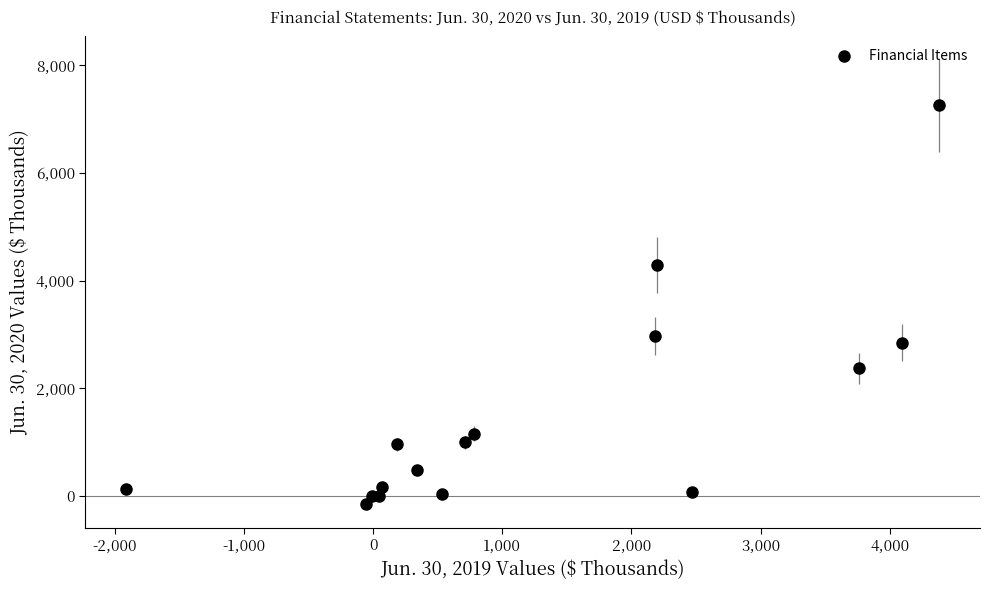

What Y value in the scatter plot is closest to 3549?

2963